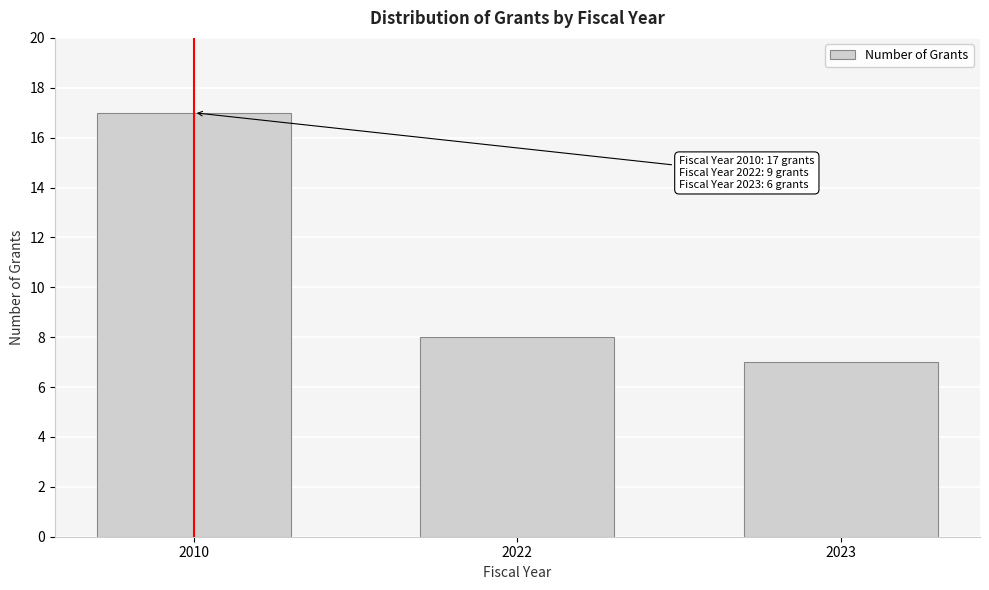

Reading right to left, transcribe all the data shown in this chart.

7	8	17